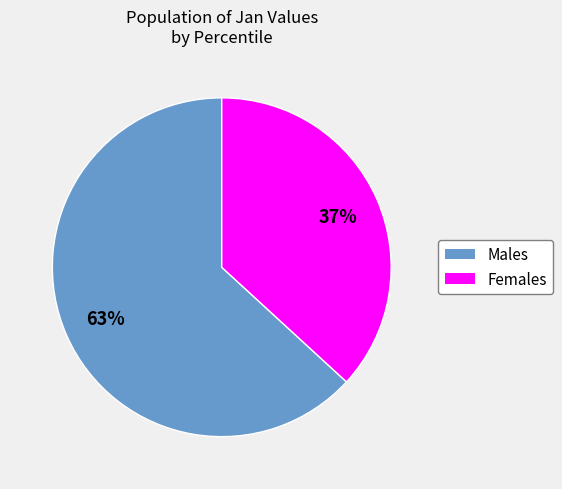

Does any single category account for the majority?

Yes